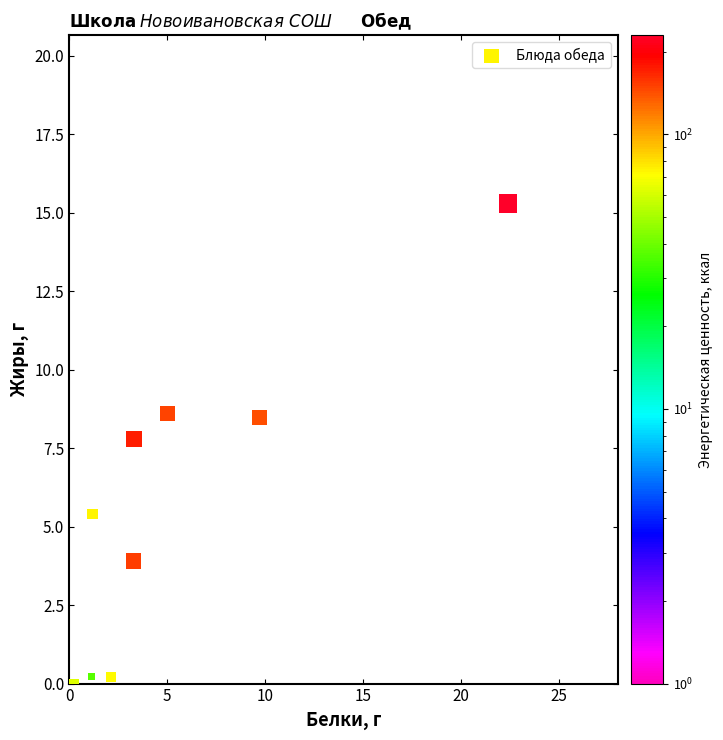

What is the range of Y values (max minus min)?

15.3